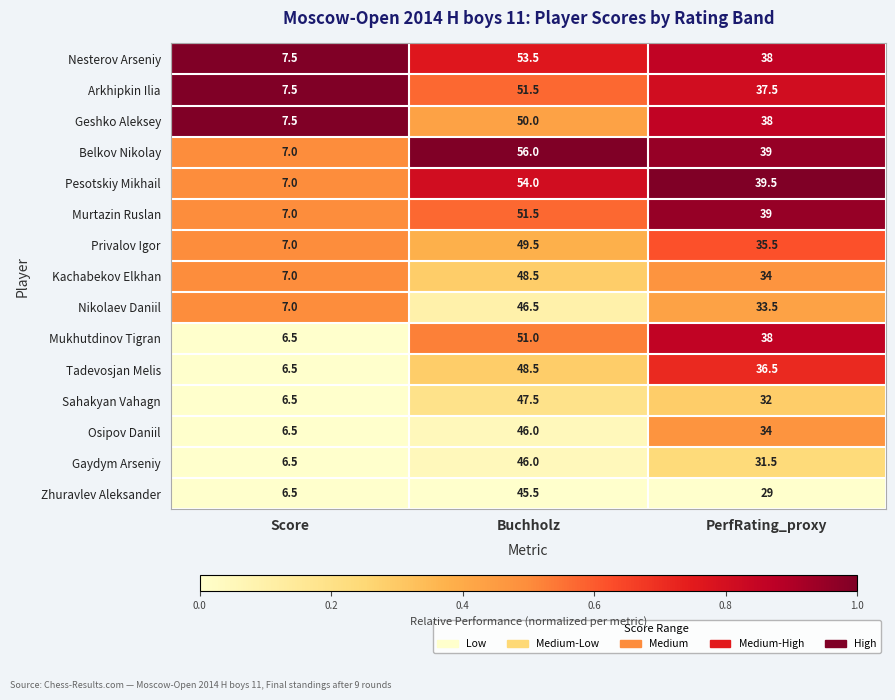

What is the spread (max minus min) of values at Buchholz?

10.5